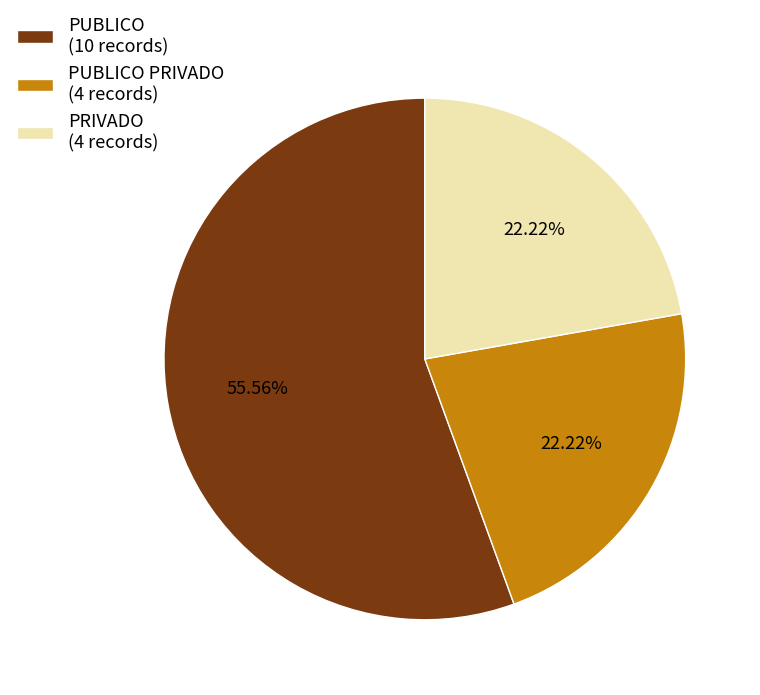

Count the number of slices in the pie.

3